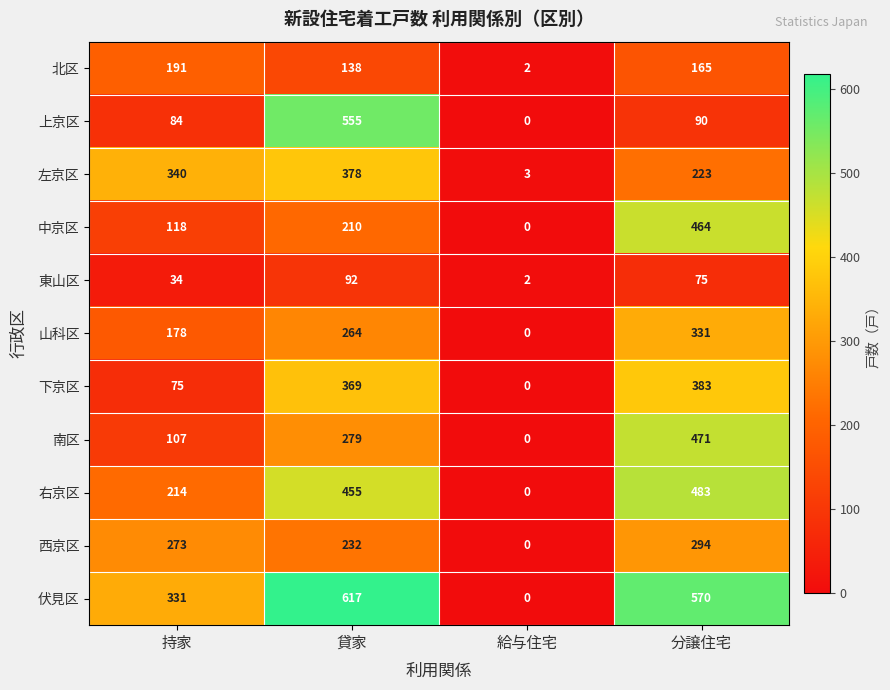

What is the sum of all 上京区 values?

729